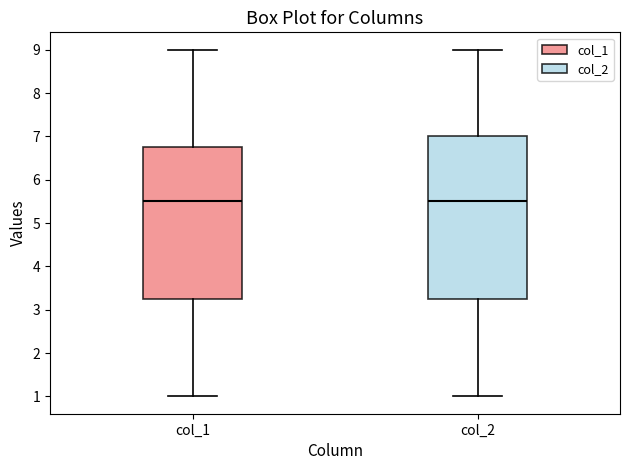

Reading left to right, transcribe this box plot: for each box, give where its median line is, the range the box spans, and where its two whiskers end, as read against the y-axis. The values are not printed on the chart, so give them approximately, as read against the axis.

col_1: median 5.5, box 3.3 to 6.8, whiskers 1.0 to 9.0
col_2: median 5.5, box 3.3 to 7.0, whiskers 1.0 to 9.0